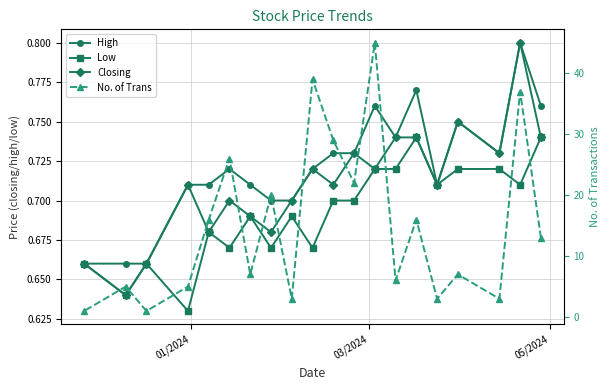

How many Low values are between 0 and 1?

20